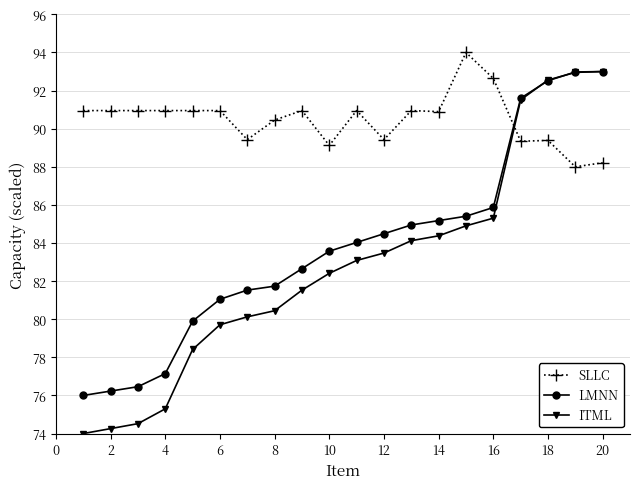

True or false: SLLC and ITML intersect in this chart.

True